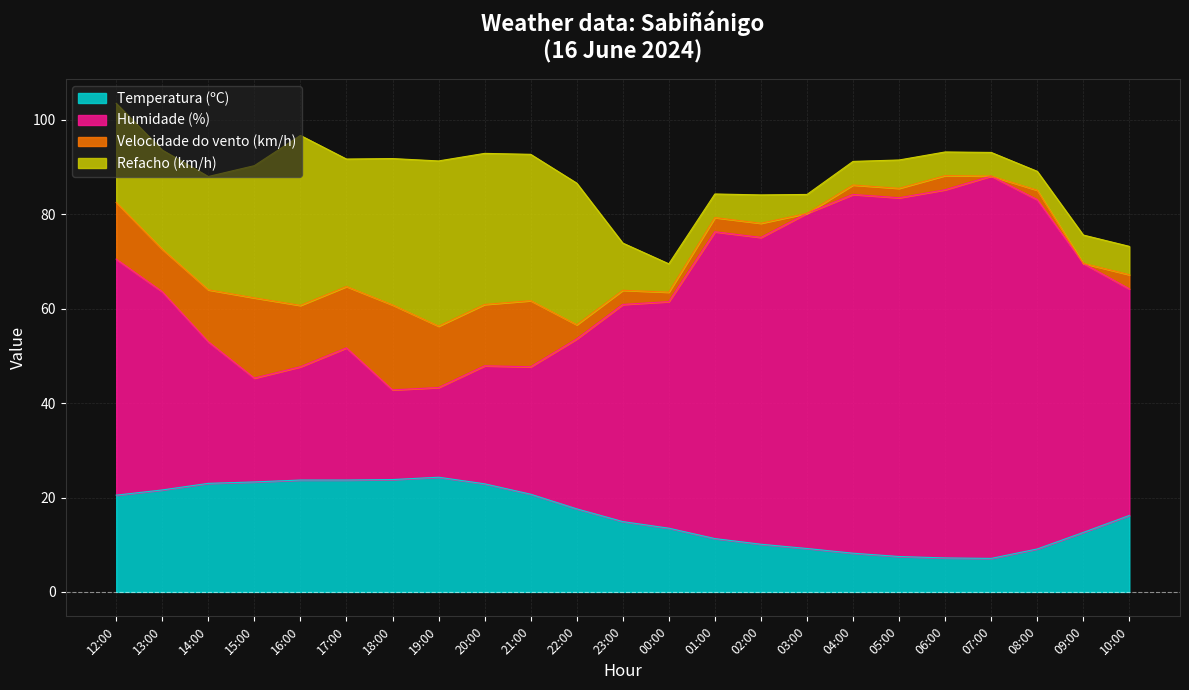

What is the minimum value for Temperatura (ºC)?

7.1